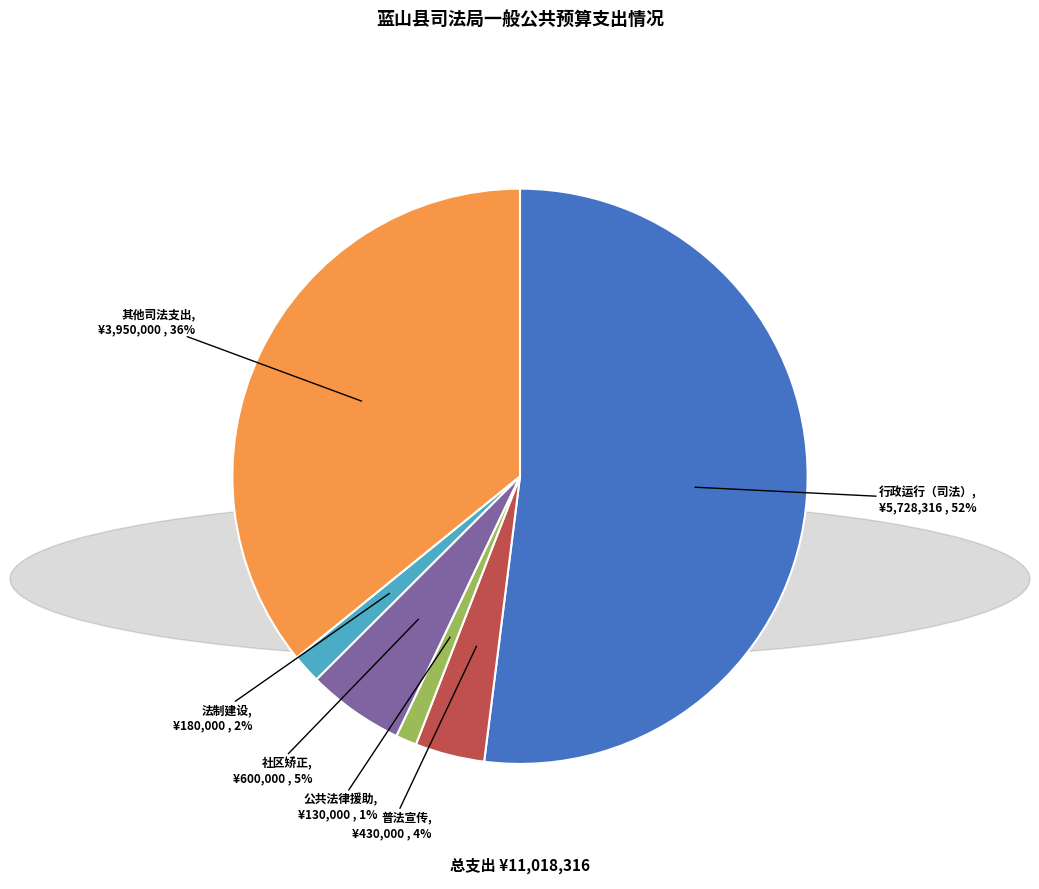

Is there a majority slice in this chart?

Yes